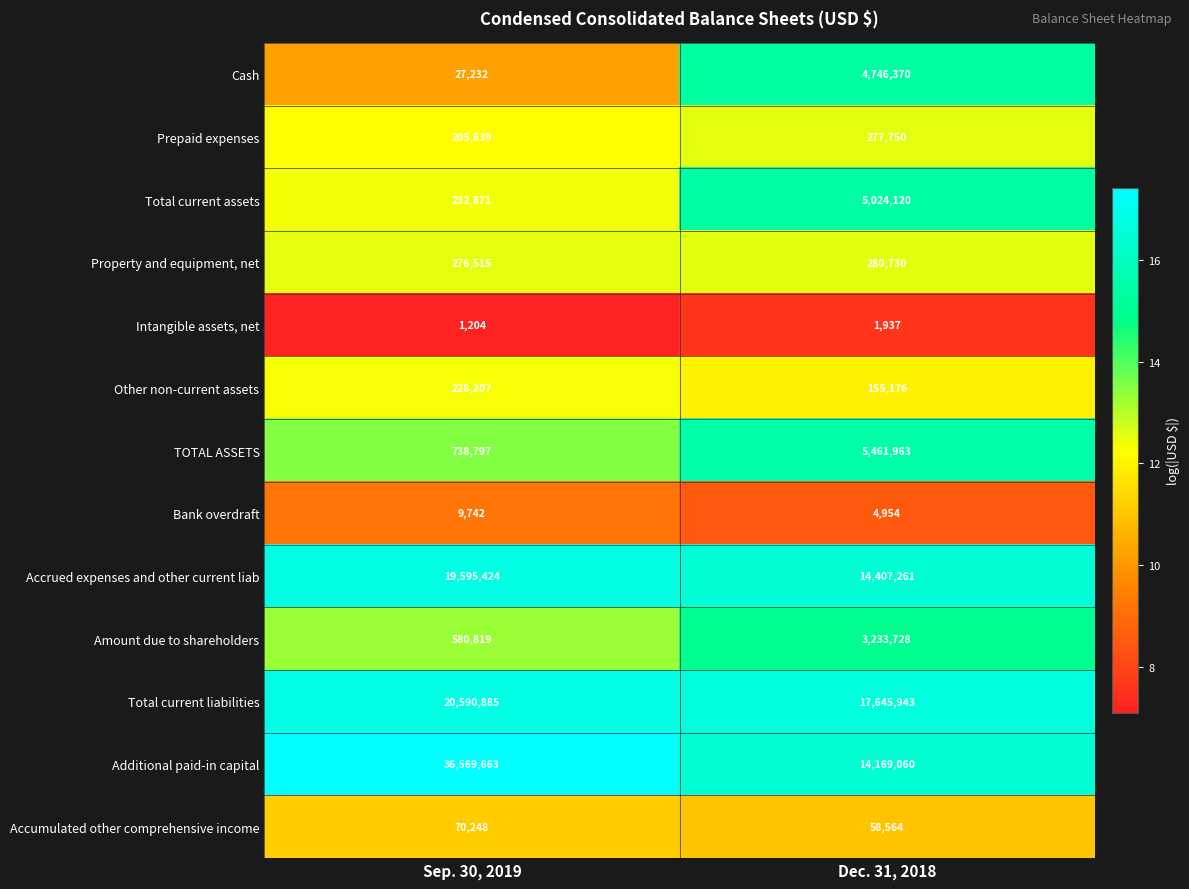

Which category has the lowest value across all series?

Sep. 30, 2019